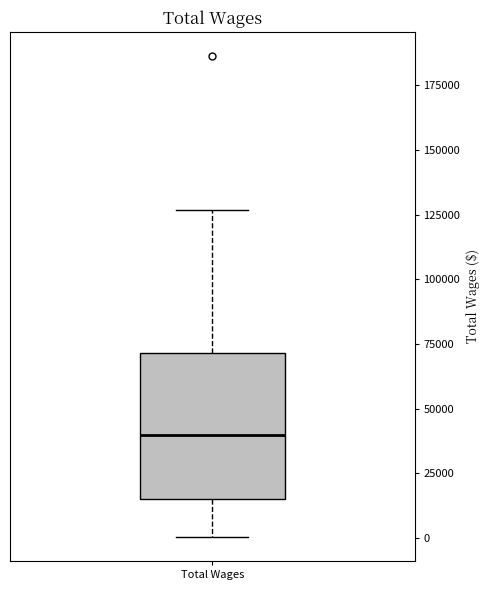

Transcribe this box plot: give where the median line is, the range the box spans, and where the two whiskers end, as read against the y-axis. The values are not printed on the chart, so give them approximately, as read against the axis.

median 40000, box 15000 to 70000, whiskers 0 to 125000